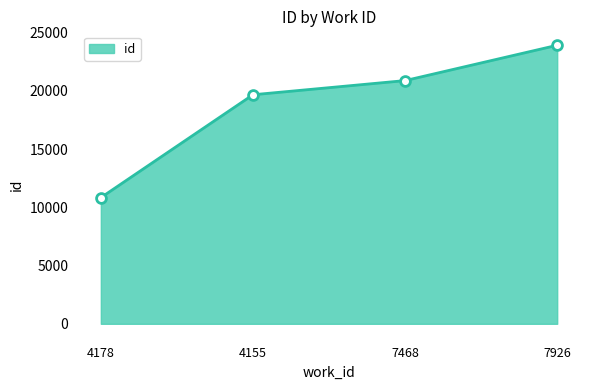

Approximately how many times larger is the value at 7926 compared to 4155?

1.2